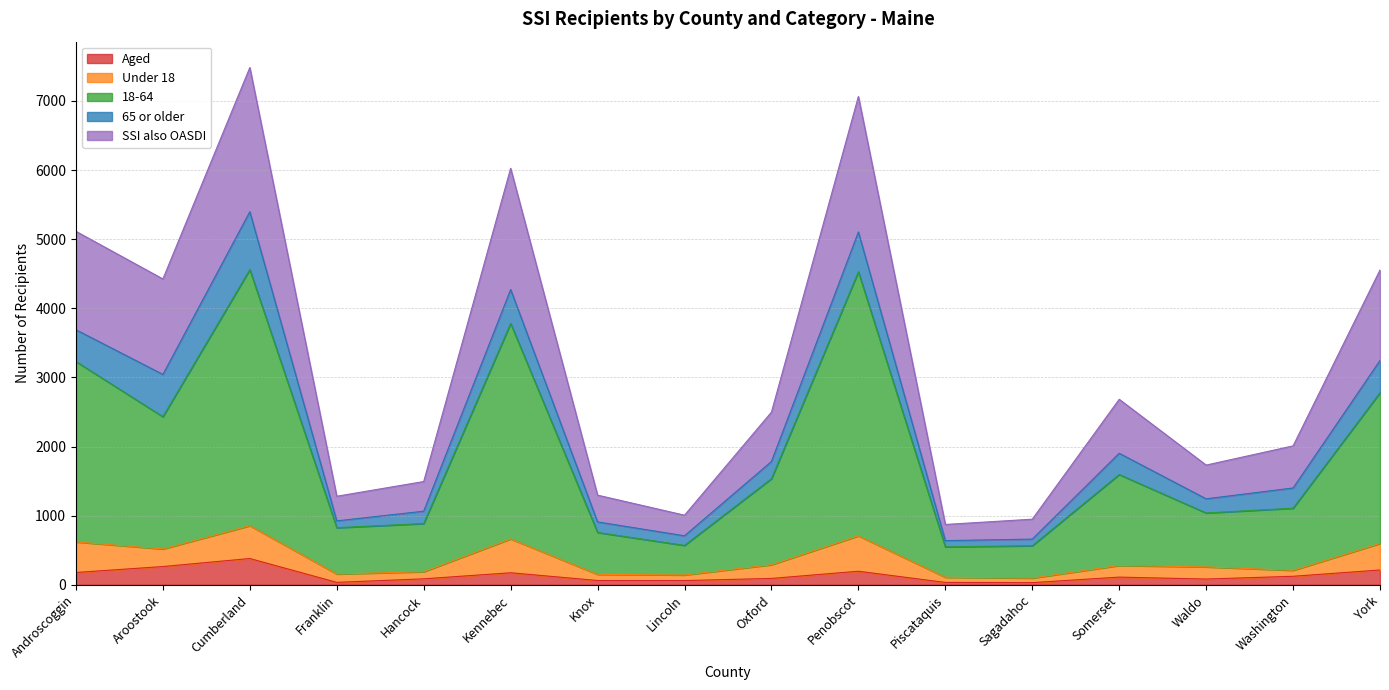

True or false: Aged and SSI also OASDI intersect in this chart.

False